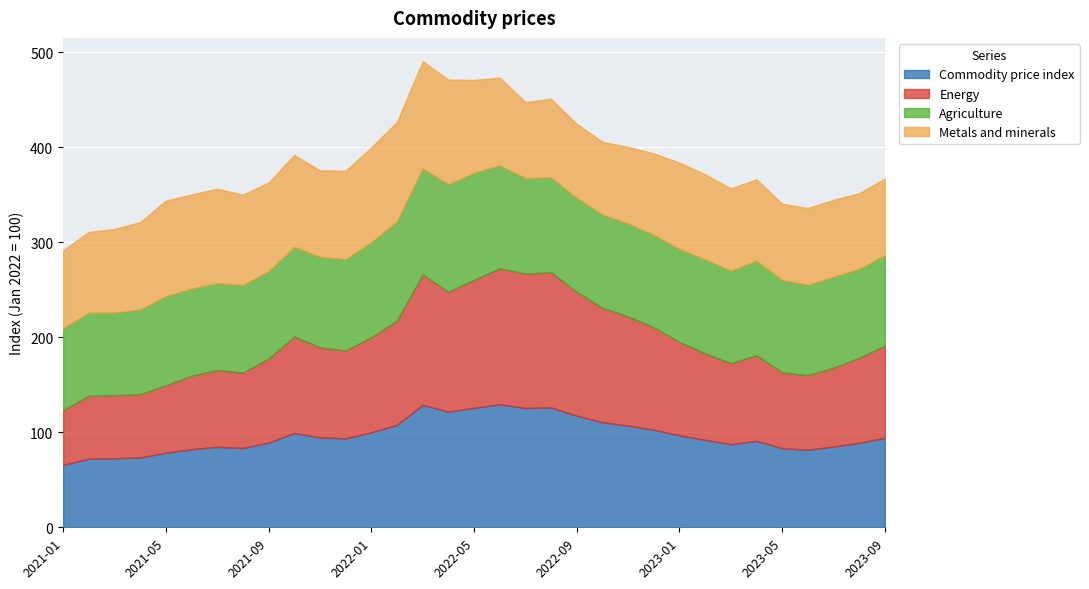

What are all the series names shown in the legend?

Commodity price index, Energy, Agriculture, Metals and minerals